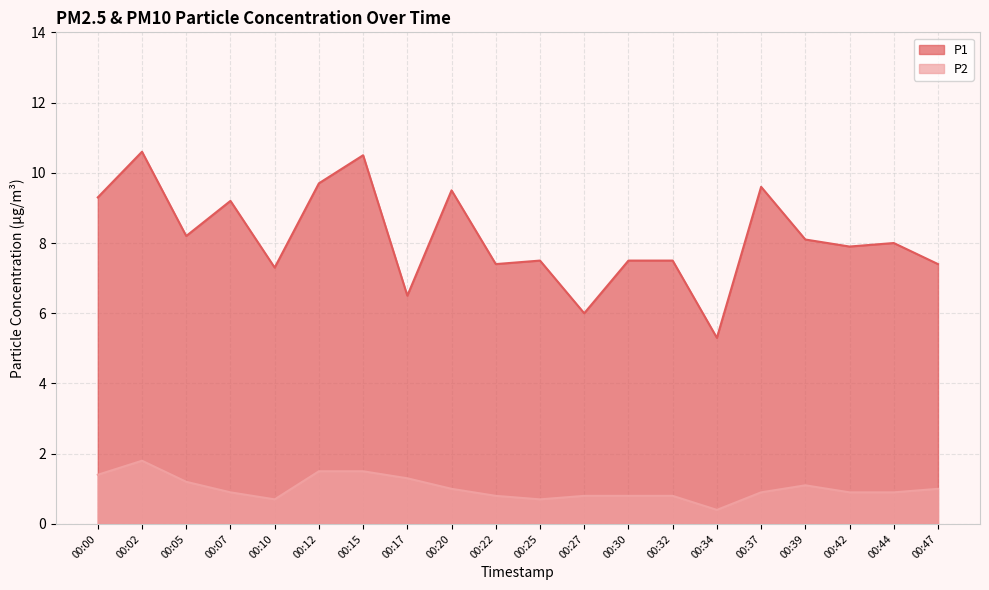

Is it true that P1 equals 12.3 at 00:30?

False